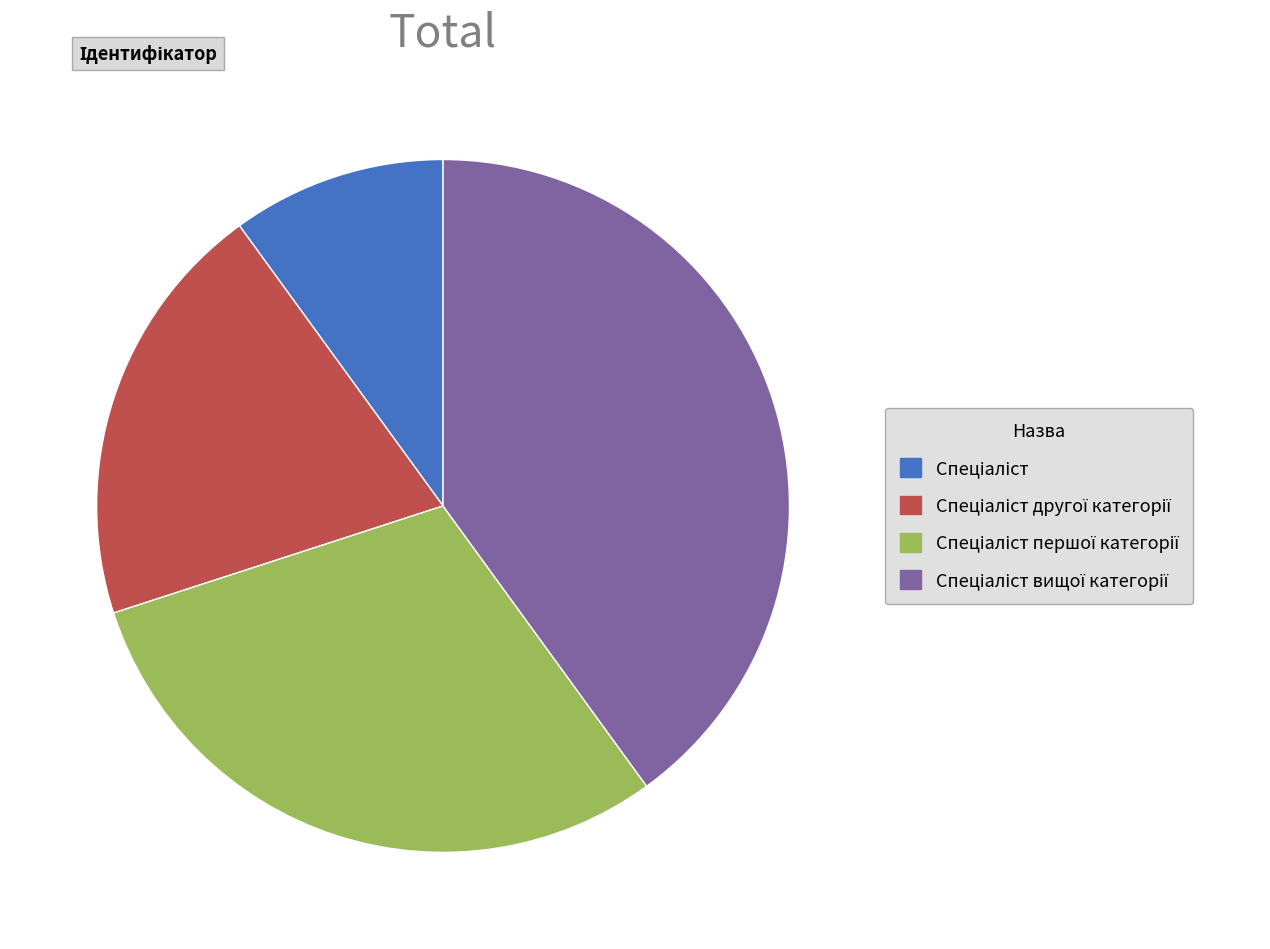

Does any single category account for the majority?

No